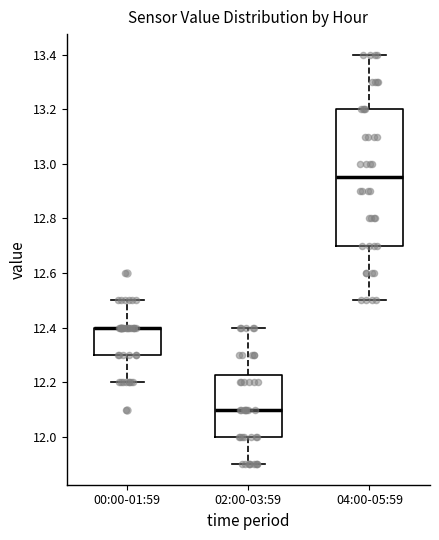

Which box is the tallest, from its lower edge to its upper edge?

04:00-05:59